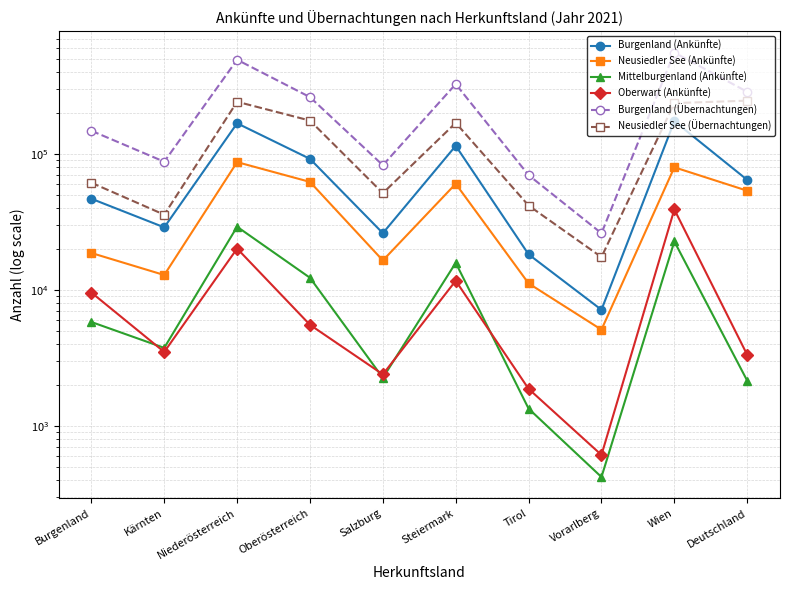

Read the Neusiedler See (Übernachtungen) value at Kärnten, to the nearest 100.

35600